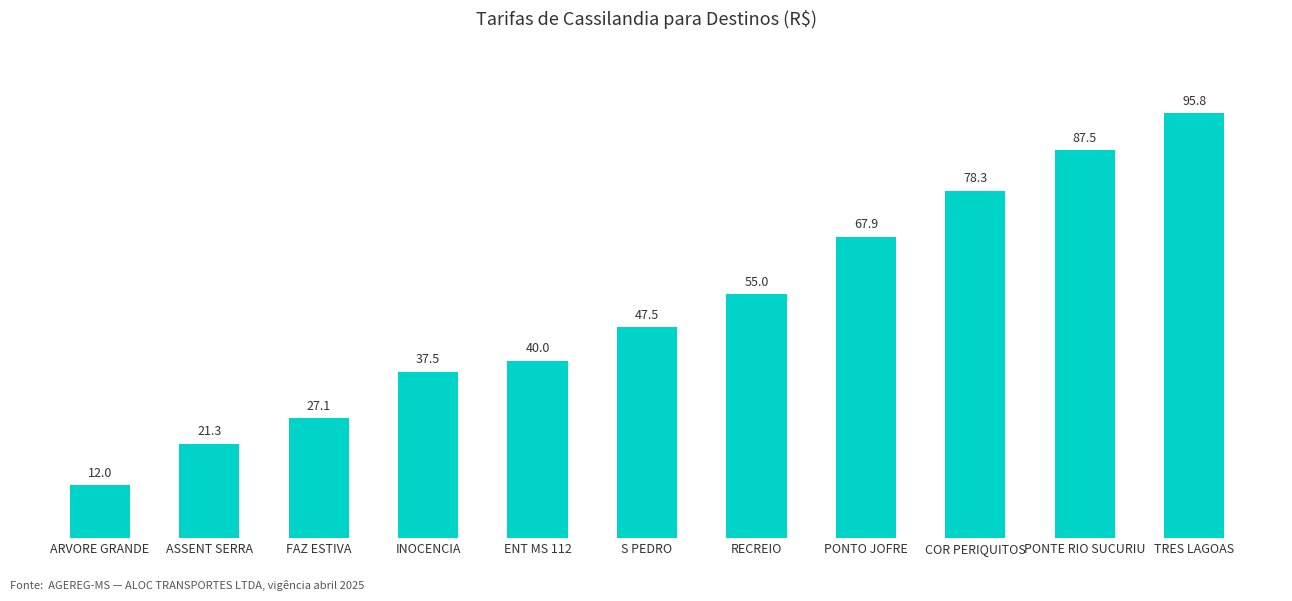

Are the bars horizontal?

No